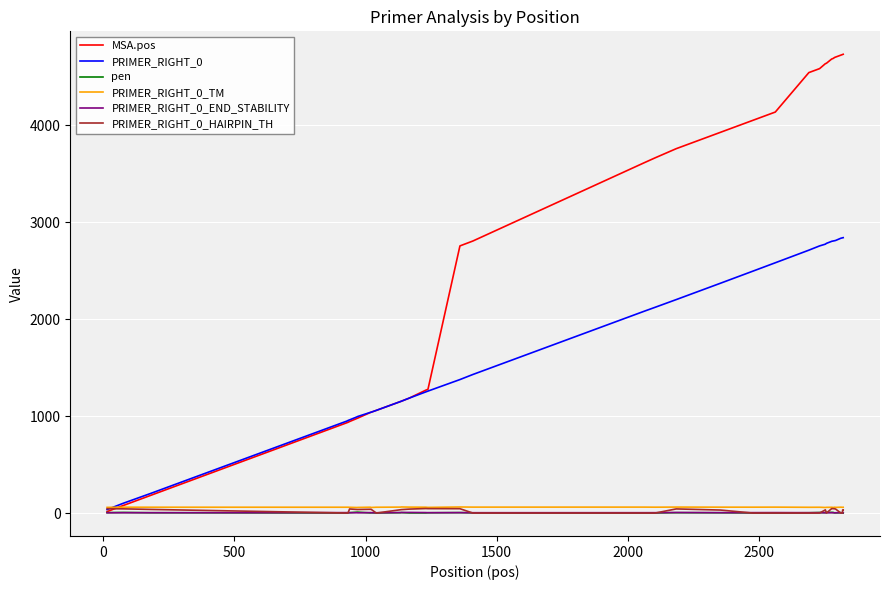

What is the highest value of the PRIMER_RIGHT_0 series?

2841.0